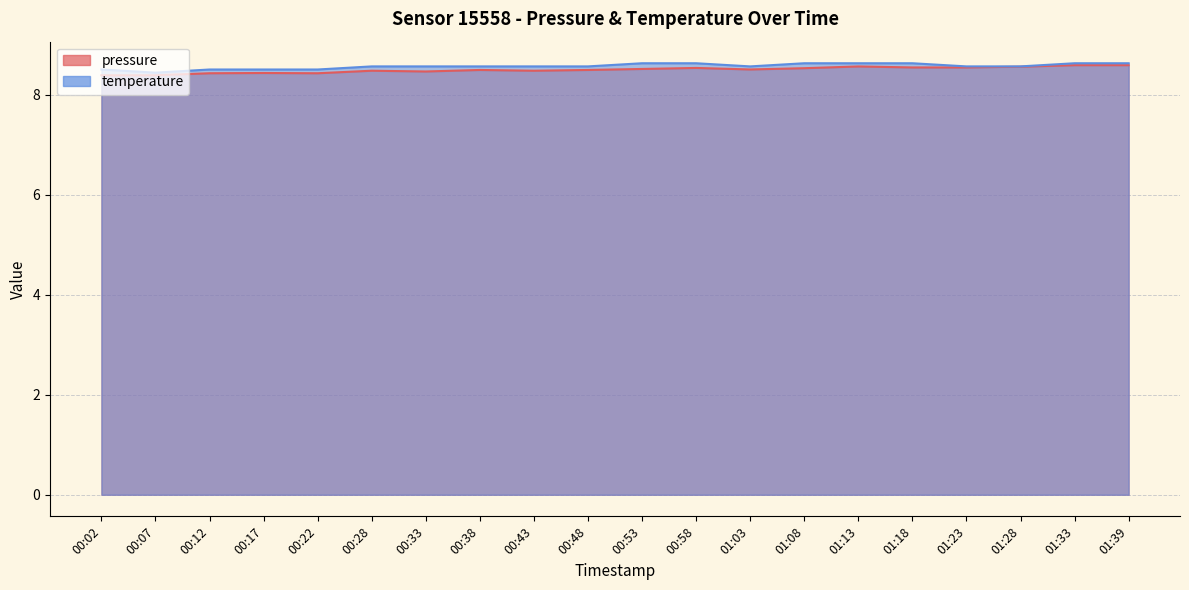

What is the sum of all temperature values?

171.3